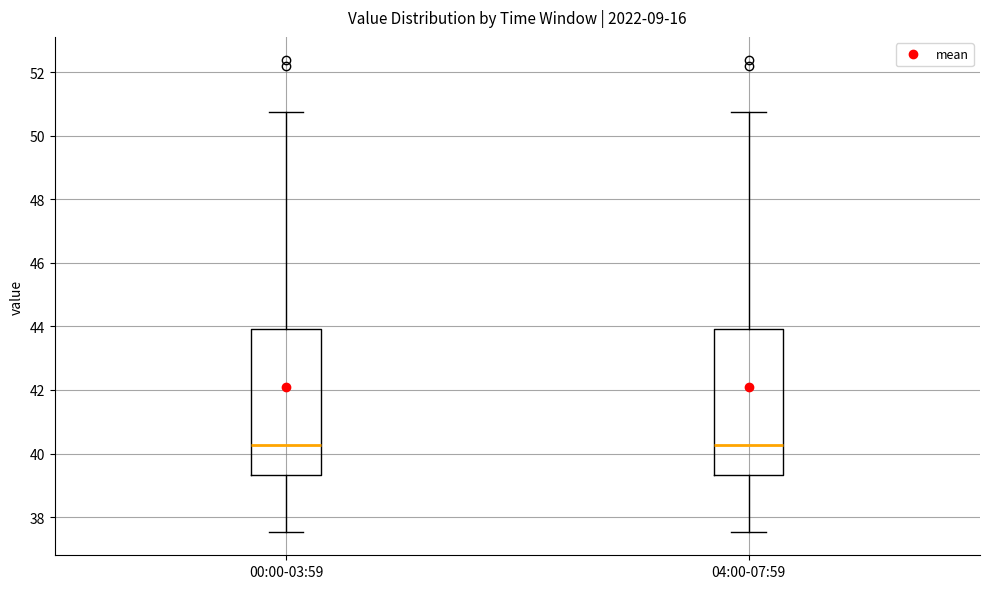

Reading left to right, transcribe this box plot: for each box, give where its median line is, the range the box spans, and where its two whiskers end, as read against the y-axis. The values are not printed on the chart, so give them approximately, as read against the axis.

00:00-03:59: median 40.2, box 39.4 to 44.0, whiskers 37.6 to 50.8
04:00-07:59: median 40.2, box 39.4 to 44.0, whiskers 37.6 to 50.8